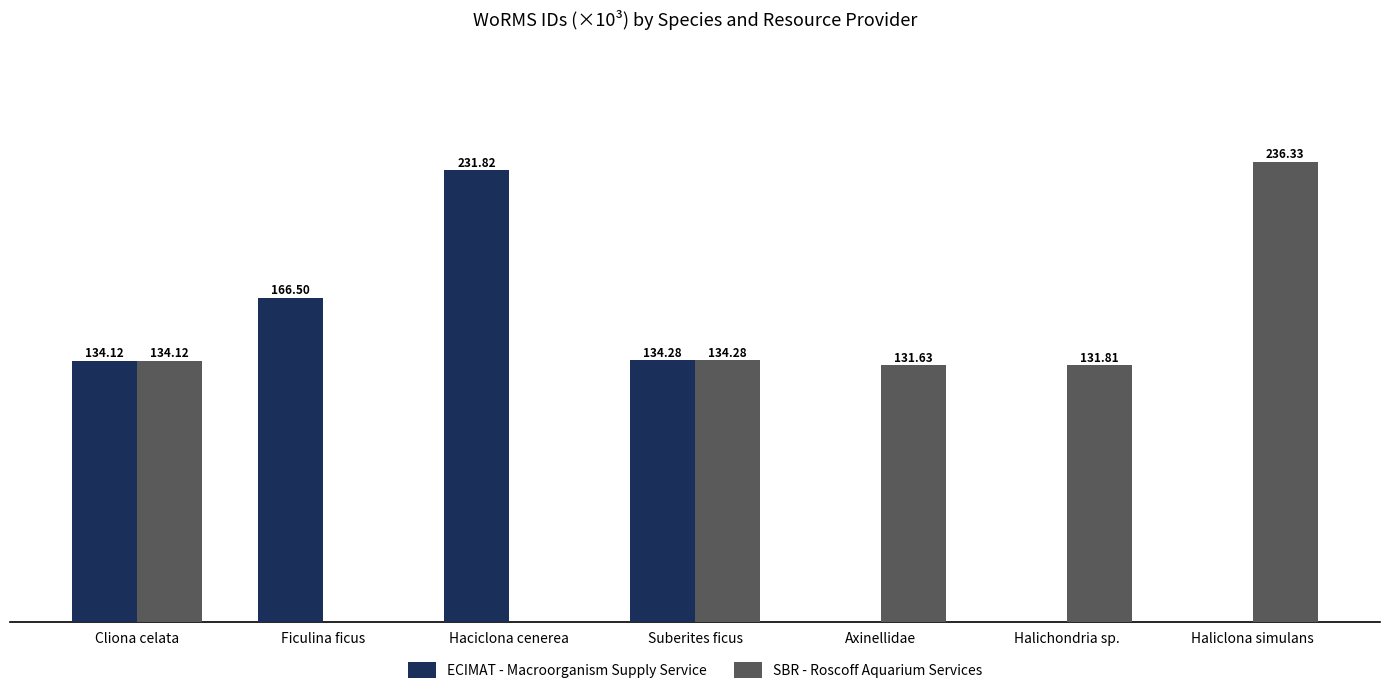

Which series changed the most between Suberites ficus and Halichondria sp.?

ECIMAT - Macroorganism Supply Service